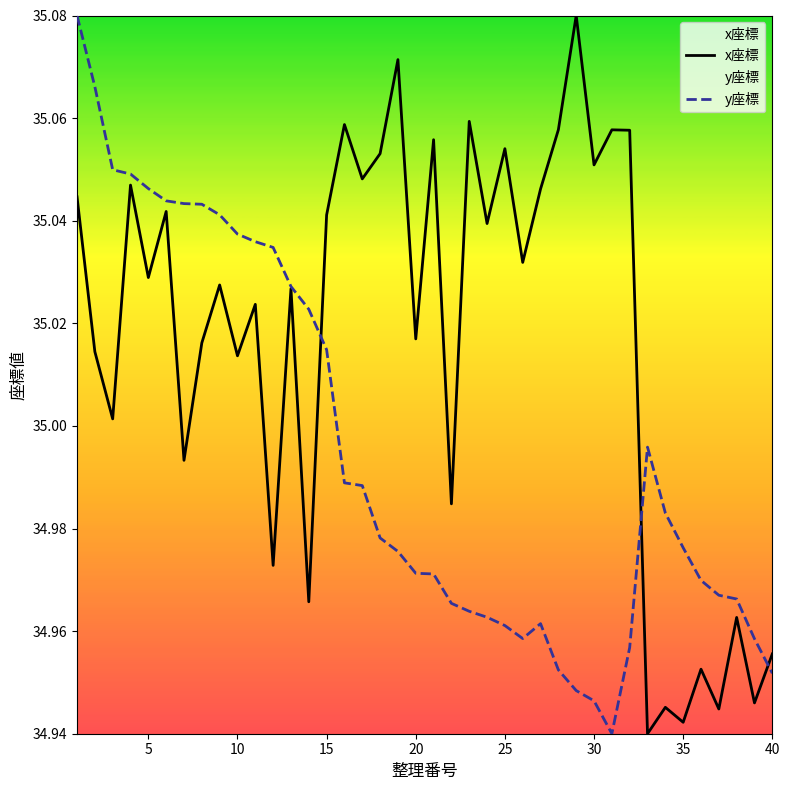

True or false: x座標 has a value of 60.8 at 5.

False